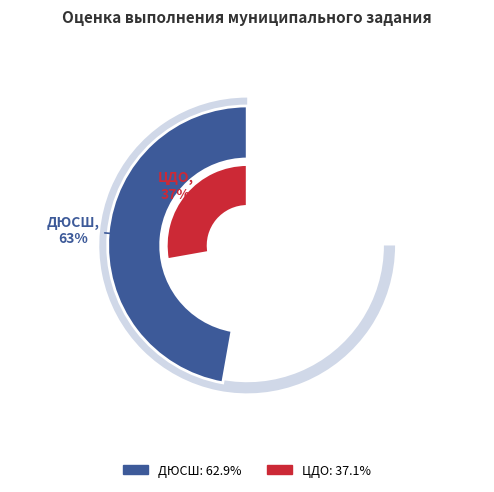

Is ЦДО the majority of the pie?

No